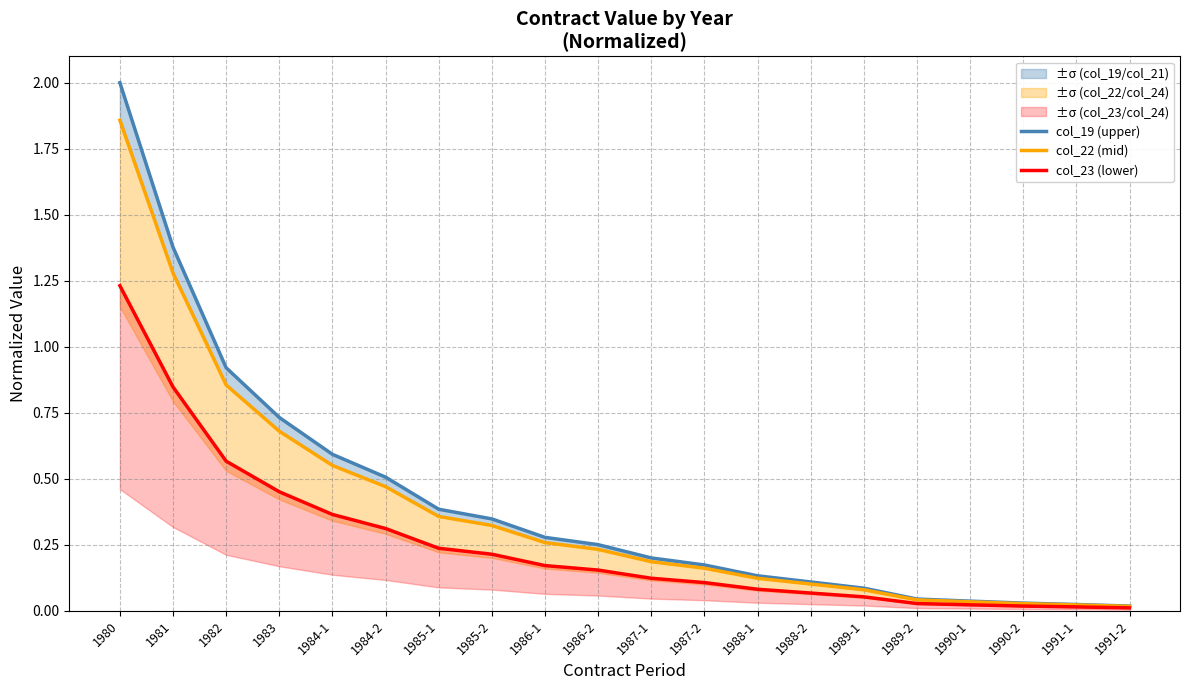

The col_19 (upper) series shows 2.3 at 1981. True or false?

False